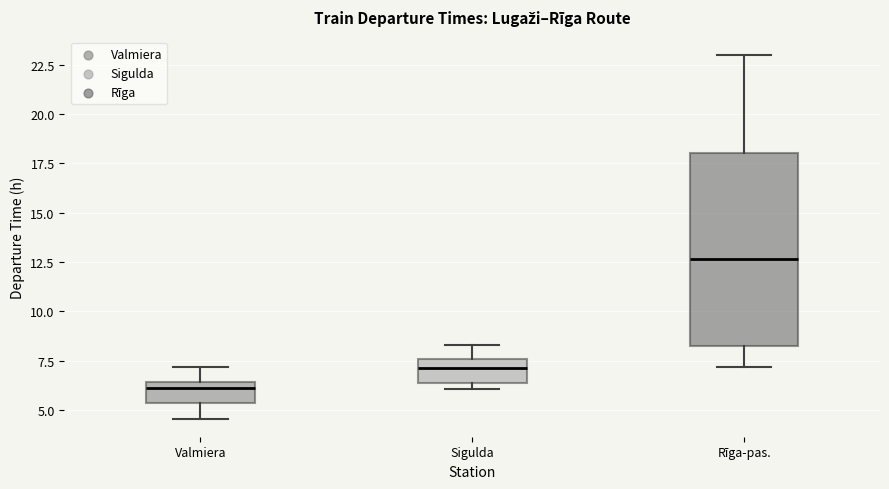

Reading left to right, transcribe this box plot: for each box, give where its median line is, the range the box spans, and where its two whiskers end, as read against the y-axis. The values are not printed on the chart, so give them approximately, as read against the axis.

Valmiera: median 6.0, box 5.5 to 6.5, whiskers 4.5 to 7.0
Sigulda: median 7.0, box 6.5 to 7.5, whiskers 6.0 to 8.5
Rīga-pas.: median 12.5, box 8.0 to 18.0, whiskers 7.0 to 23.0